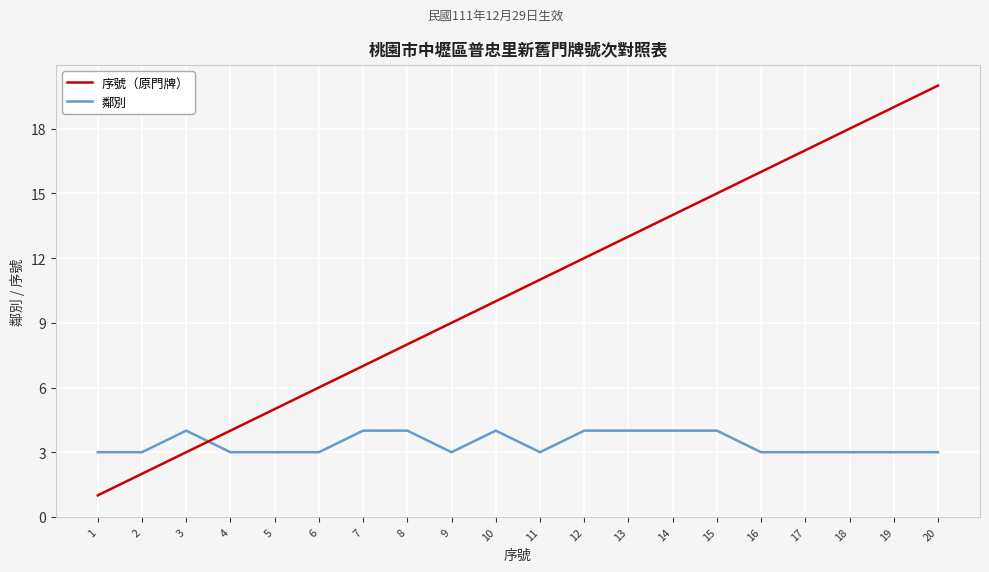

Reading left to right, list all the values displayed in this chart.

序號（原門牌）: 1	2	3	4	5	6	7	8	9	10	11	12	13	14	15	16	17	18	19	20
鄰別: 3	3	4	3	3	3	4	4	3	4	3	4	4	4	4	3	3	3	3	3